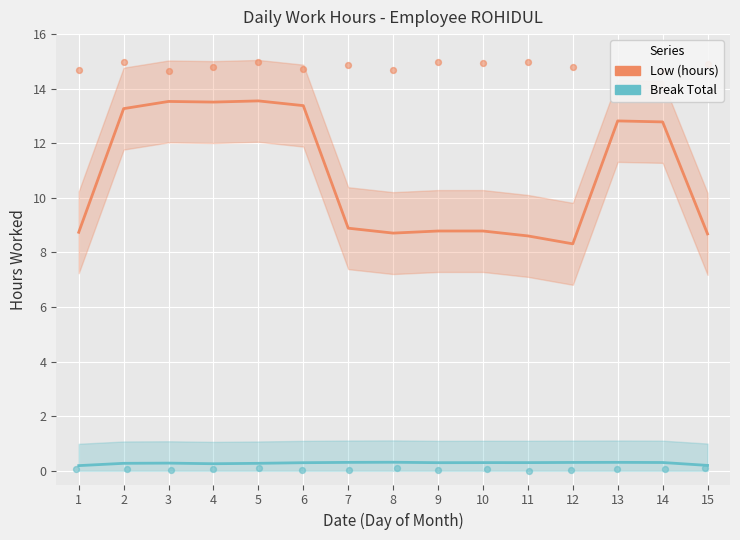

What are all the series names shown in the legend?

Low (hours), Break Total